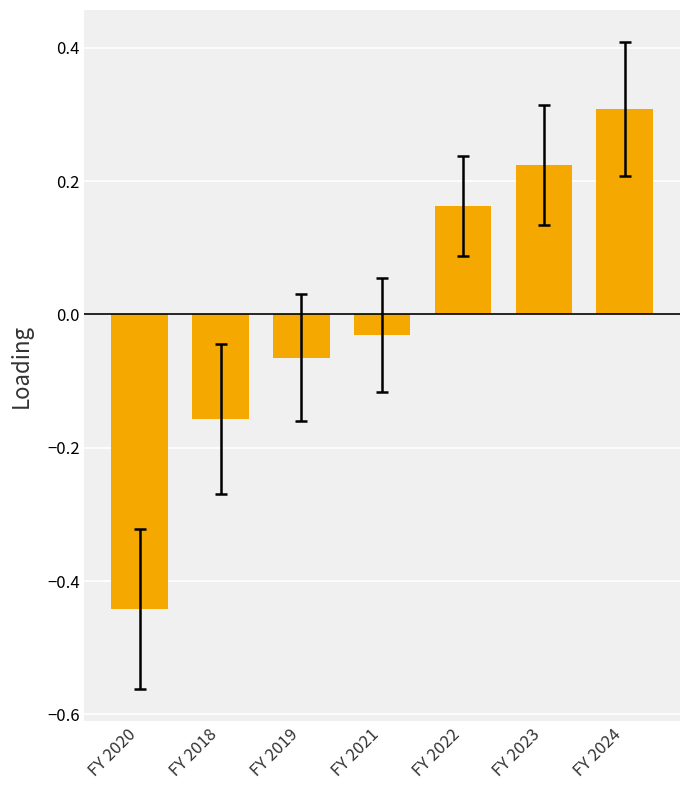

What position from the left is FY 2023?

6